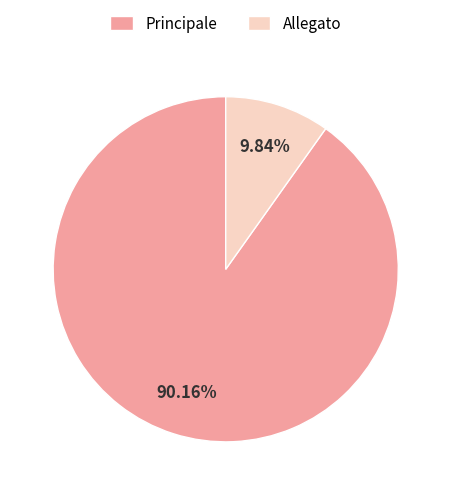

To the nearest percent, what portion does Principale represent?

90%